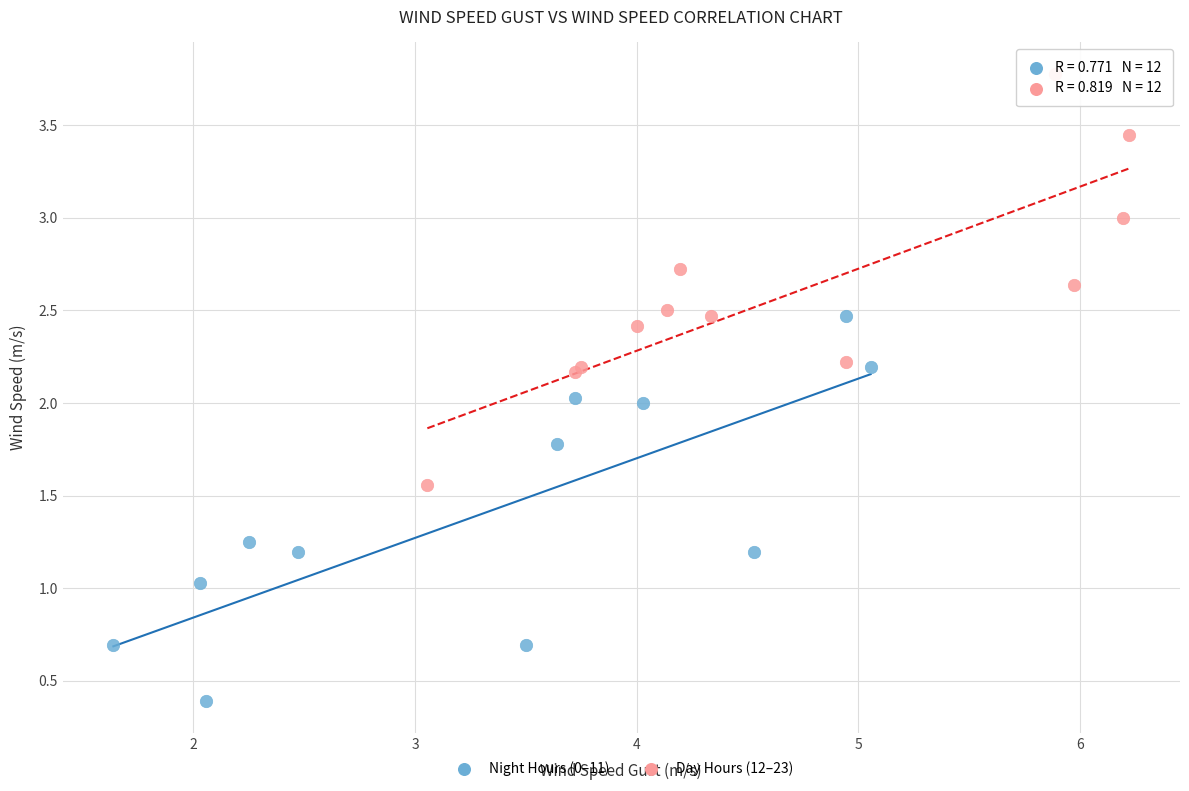

Which series contains the highest Y value?

Day Hours (12–23)